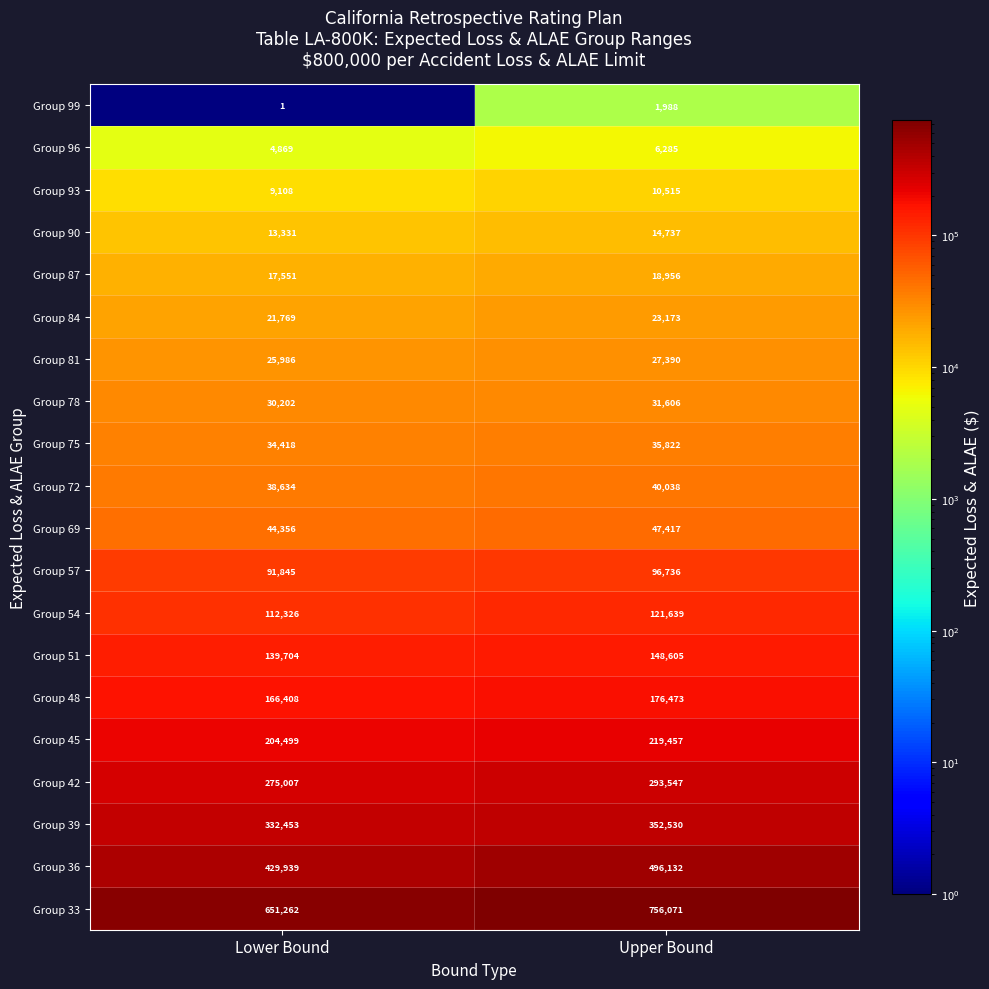

Which series has the largest total across all categories?

Group 33